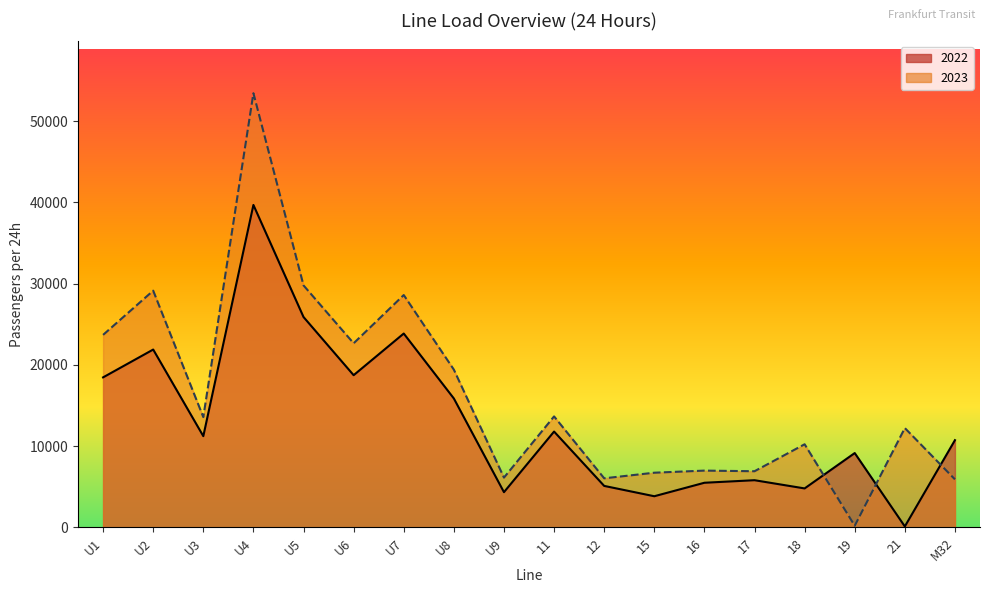

How many intersections are there between 2023 and 2022?

3